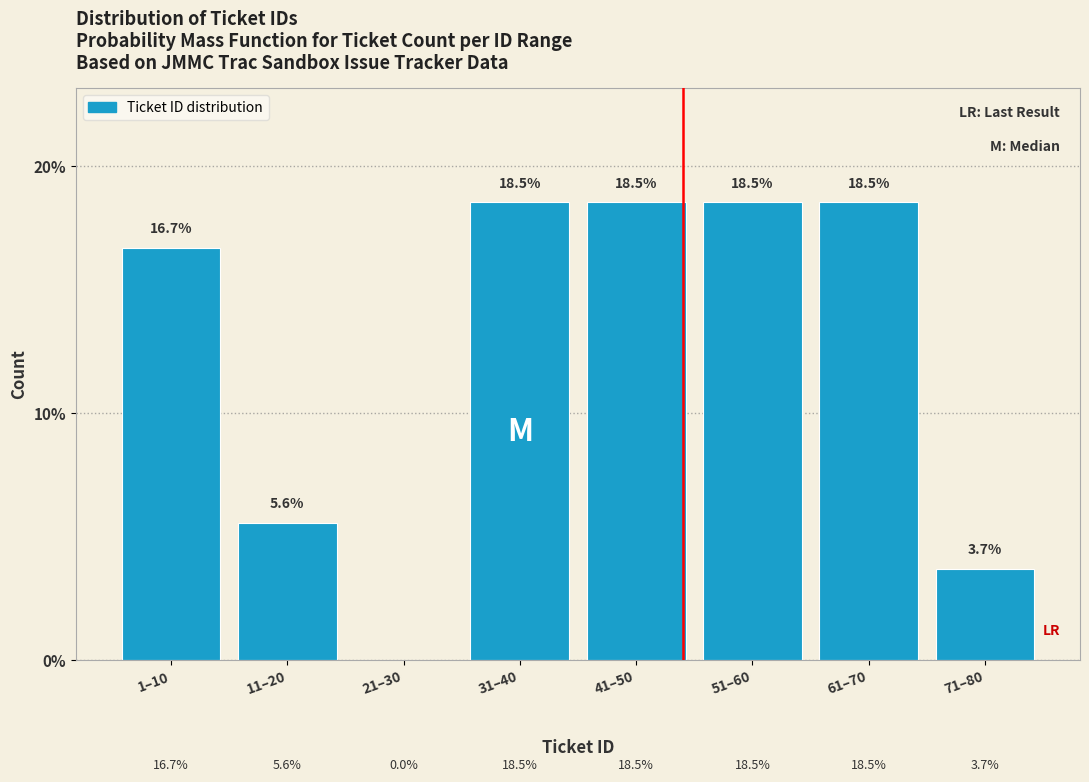

Reading right to left, extract all data points from this chart.

71–80=3.7	61–70=18.5	51–60=18.5	41–50=18.5	31–40=18.5	21–30=0.0	11–20=5.6	1–10=16.7